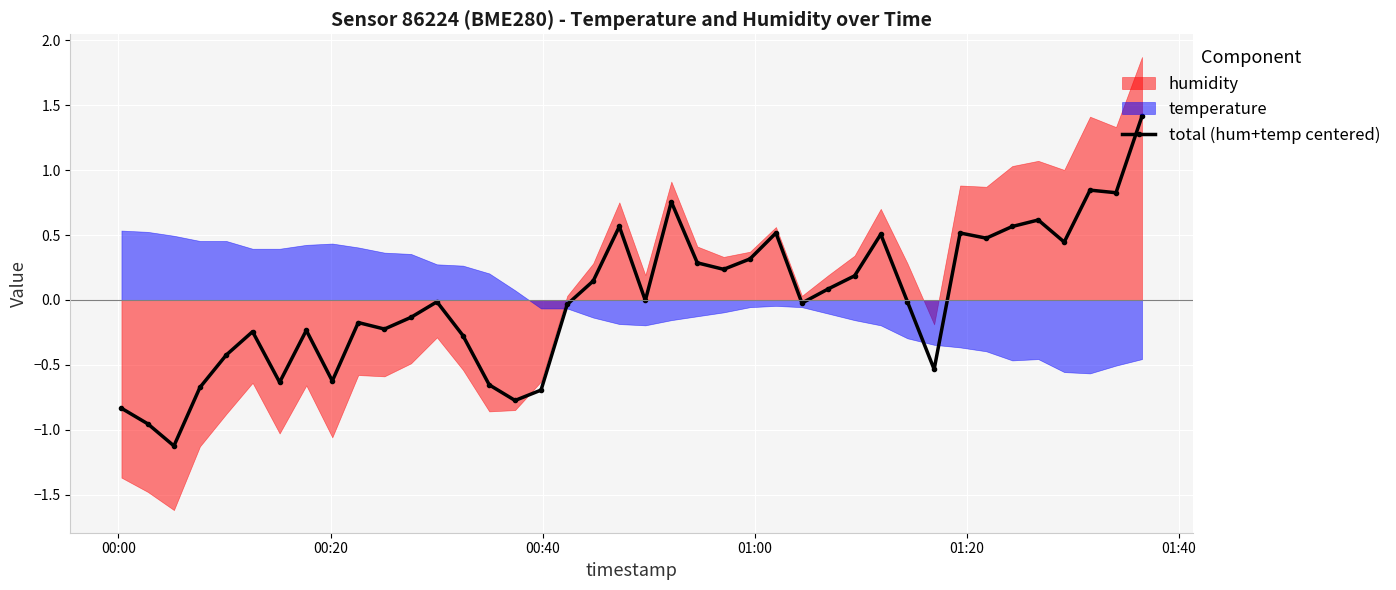

What is the value of the total (hum+temp centered) point at the 34th from the left?

0.5